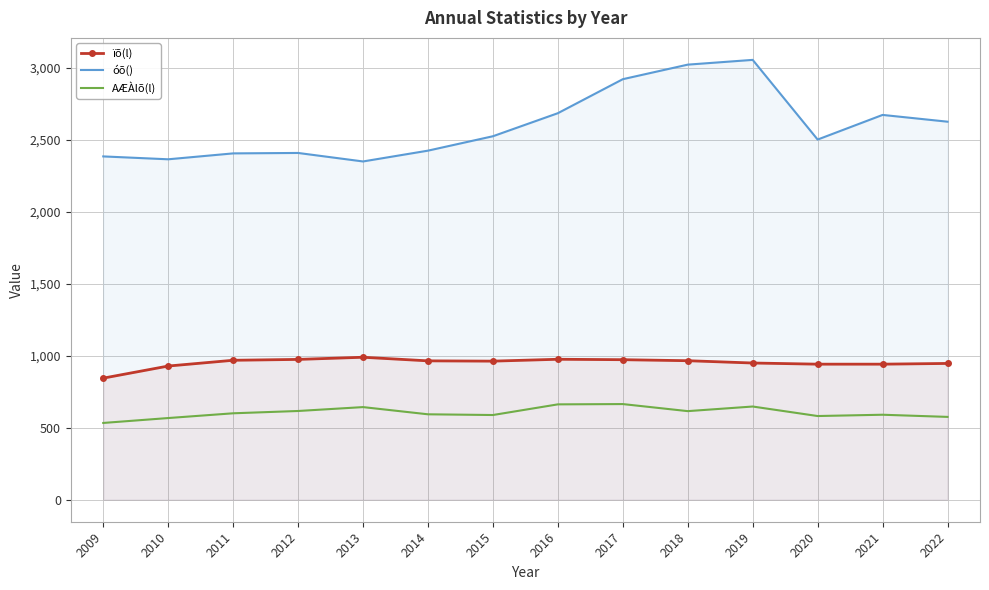

Which series has the largest range (max minus min)?

óõ()